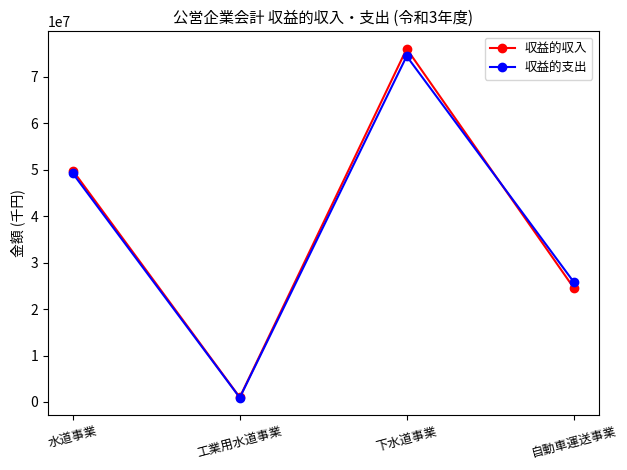

At which category does 収益的収入 reach its first local peak?

下水道事業